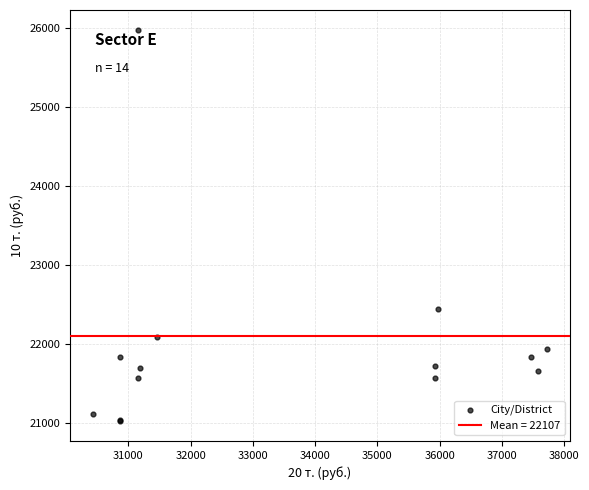

What Y value in the scatter plot is closest to 23501?

22439.7